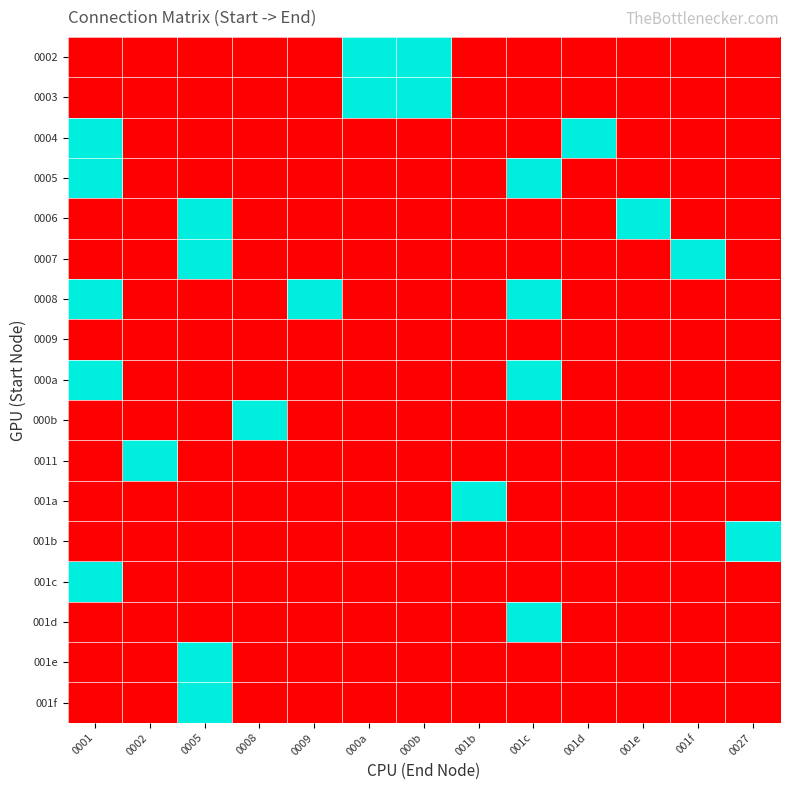

At which category is the sum across all series the highest?

0001